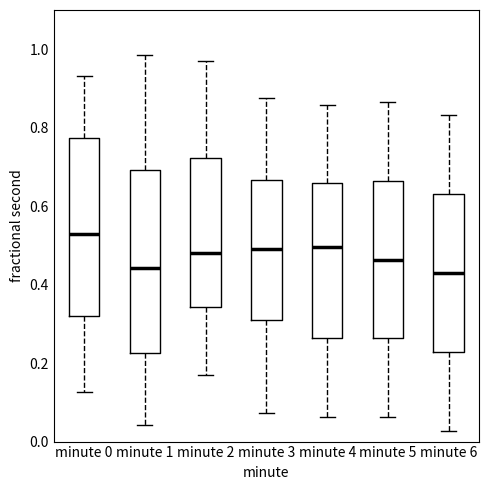

Which box has the highest median line?

minute 0